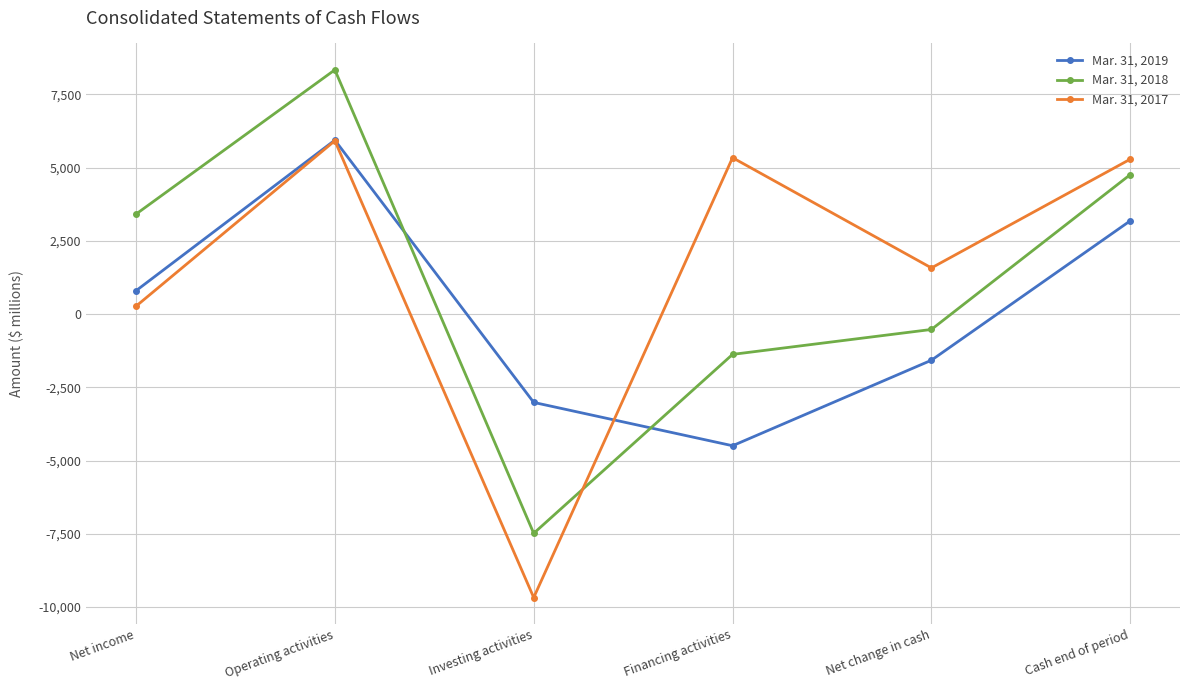

Which series has the widest spread of values?

Mar. 31, 2018